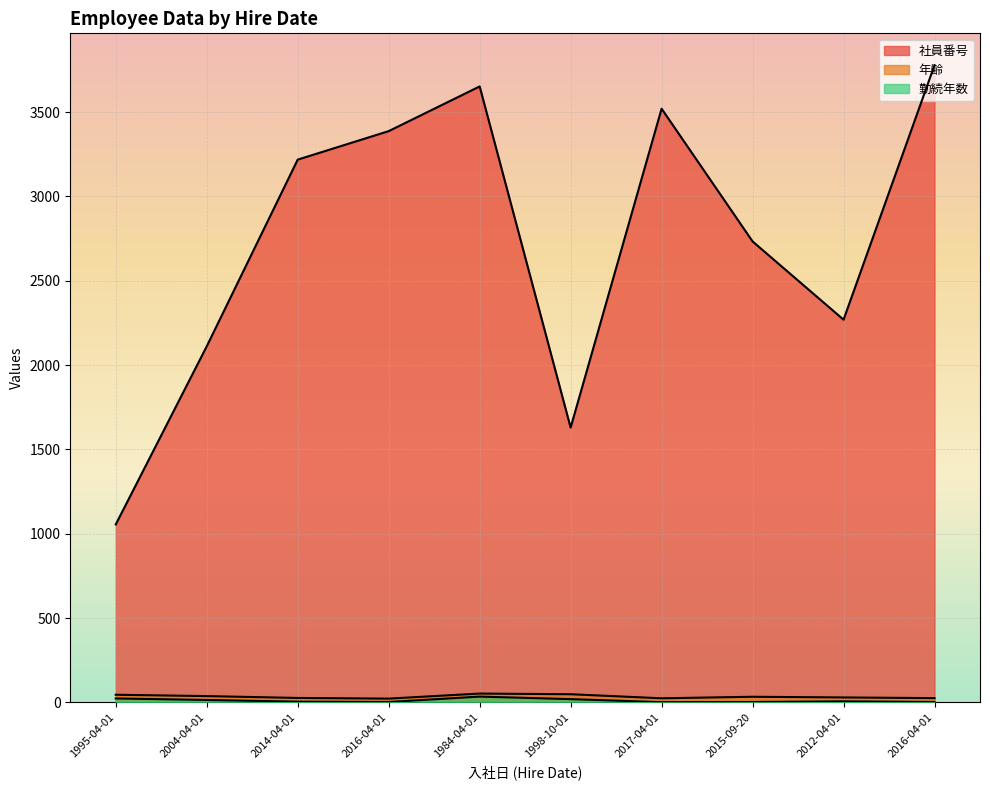

How many lines are shown in the chart?

3